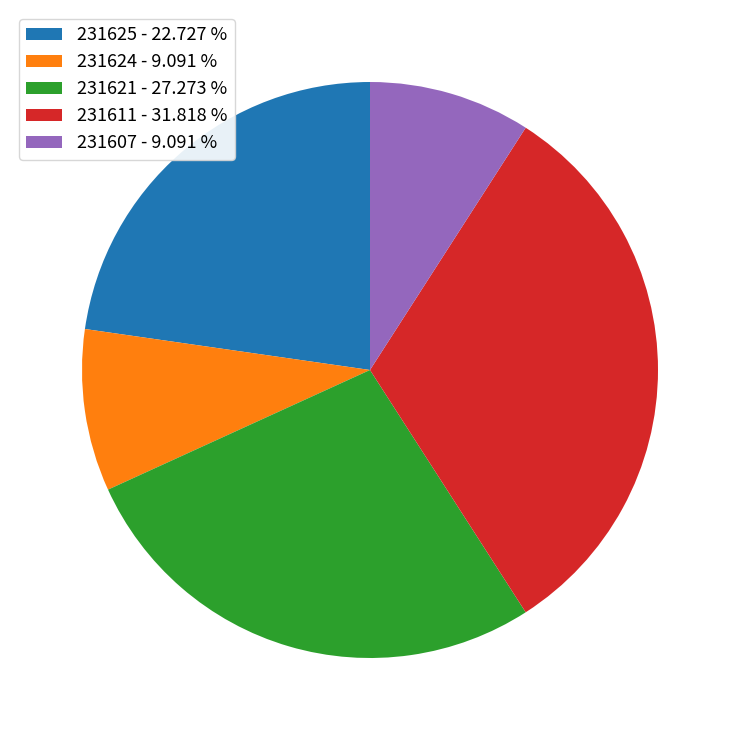

Is 231625 - 22.727 % the majority of the pie?

No